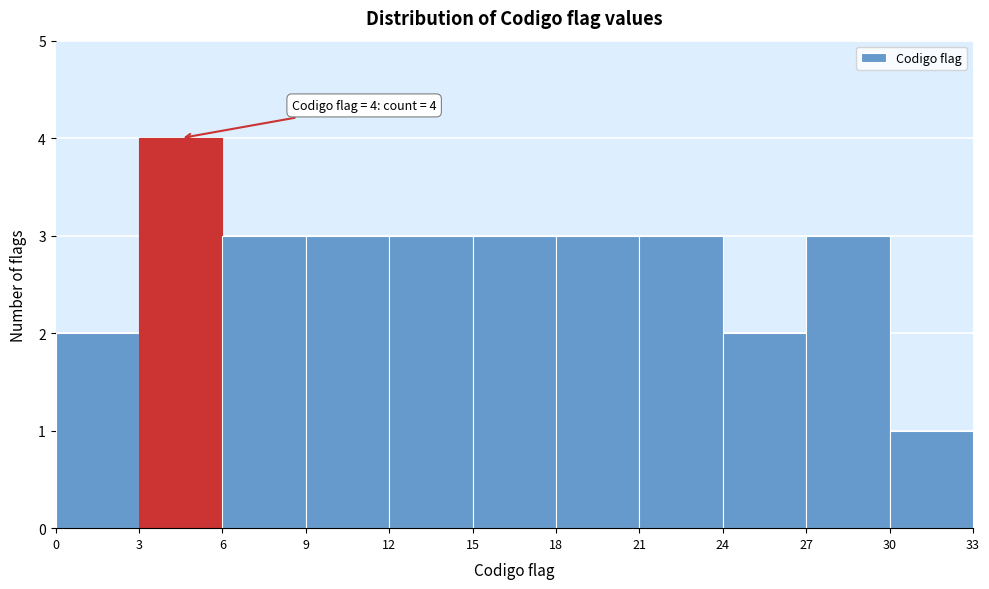

Which range on the x-axis has the tallest bar?

3 to 6